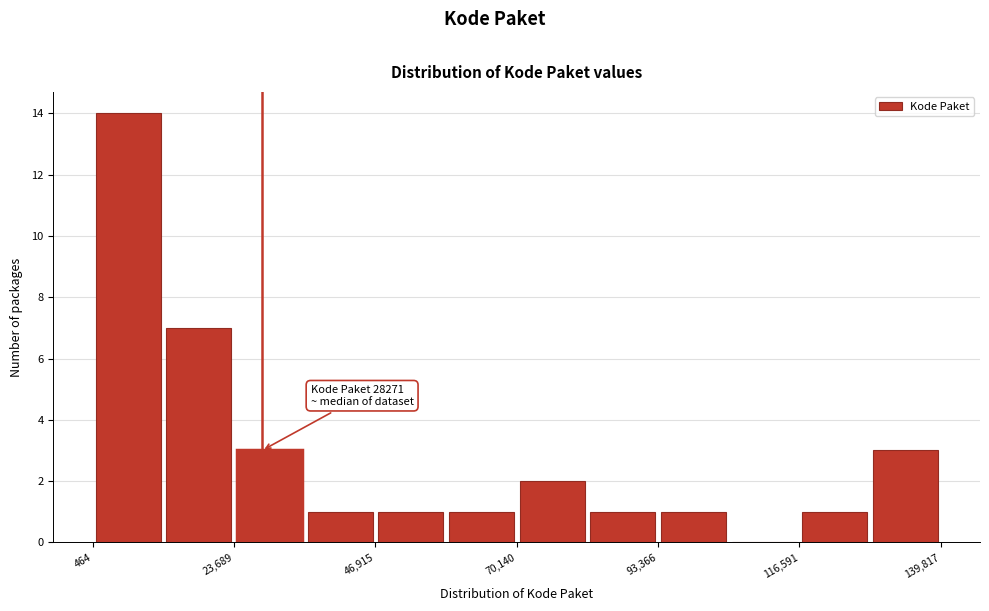

Around what value on the x-axis is the tallest bar? Give the approximate position of its centre, as read against the axis.

5000